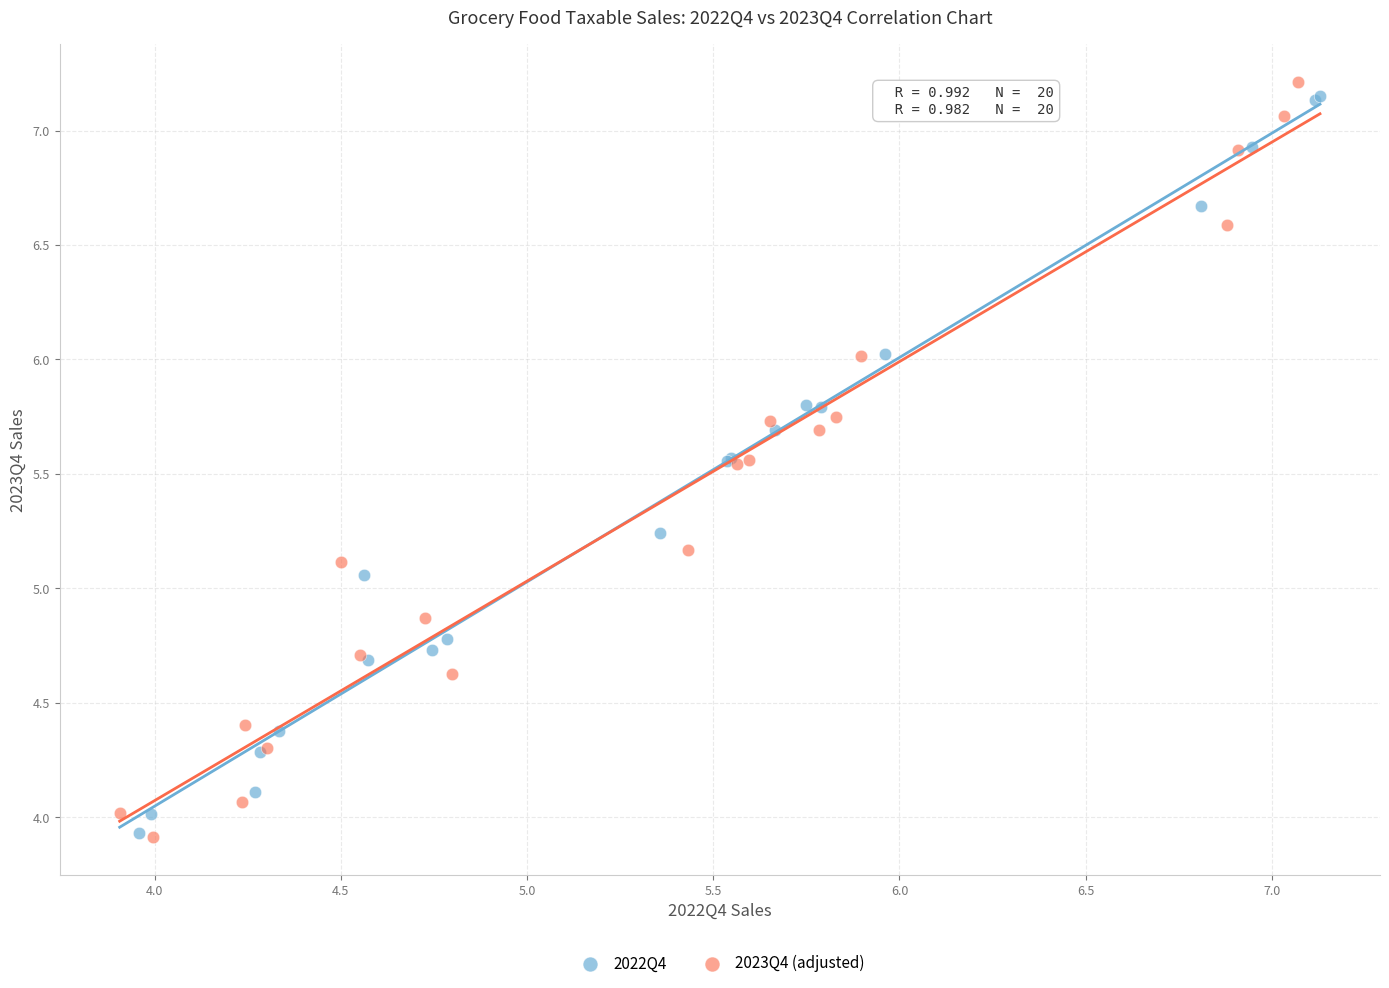

What are all the series names shown in the legend?

2022Q4, 2023Q4 (adjusted)